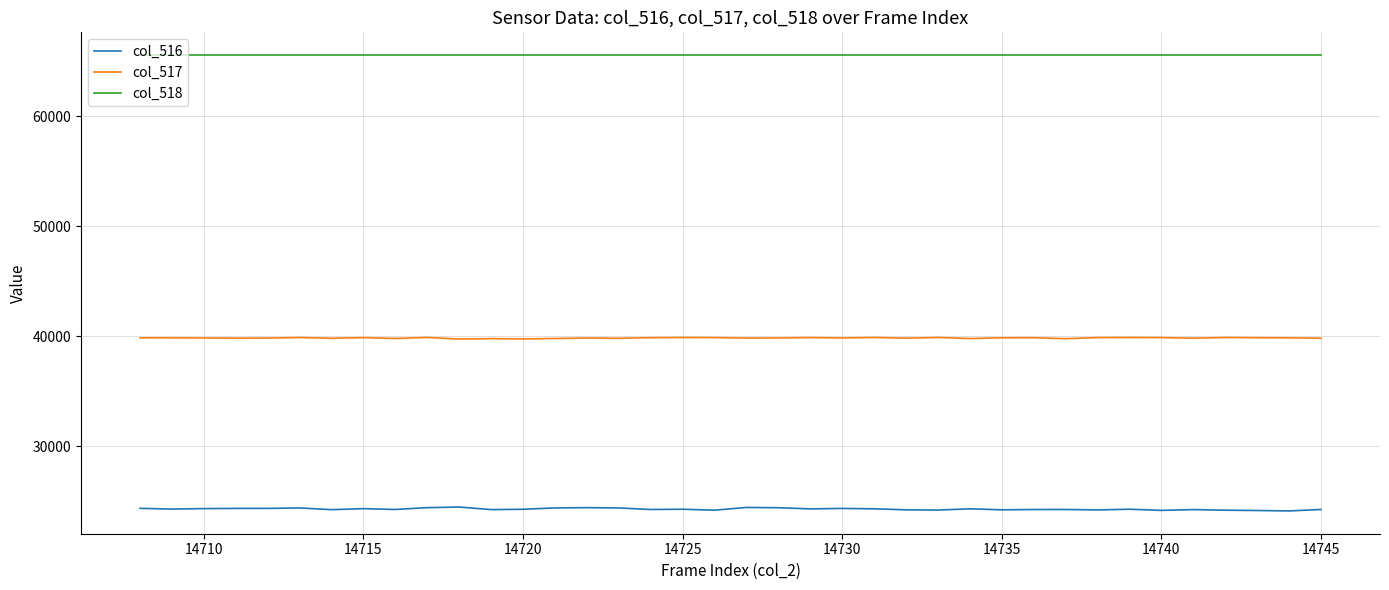

What is the maximum value shown in the chart?

65535